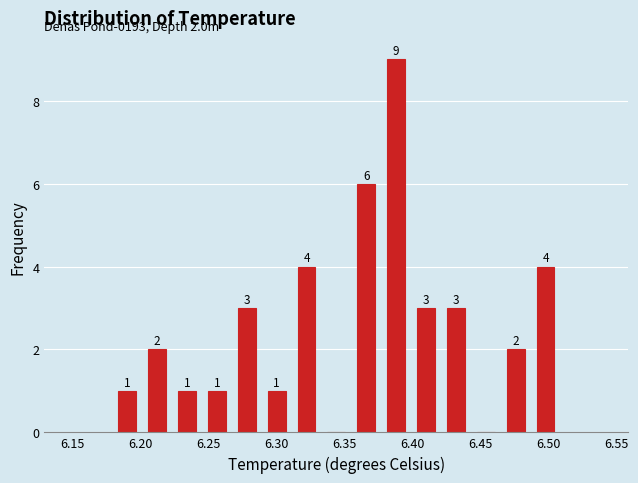

Over which range of the x-axis is the bar tallest?

6.377 to 6.399